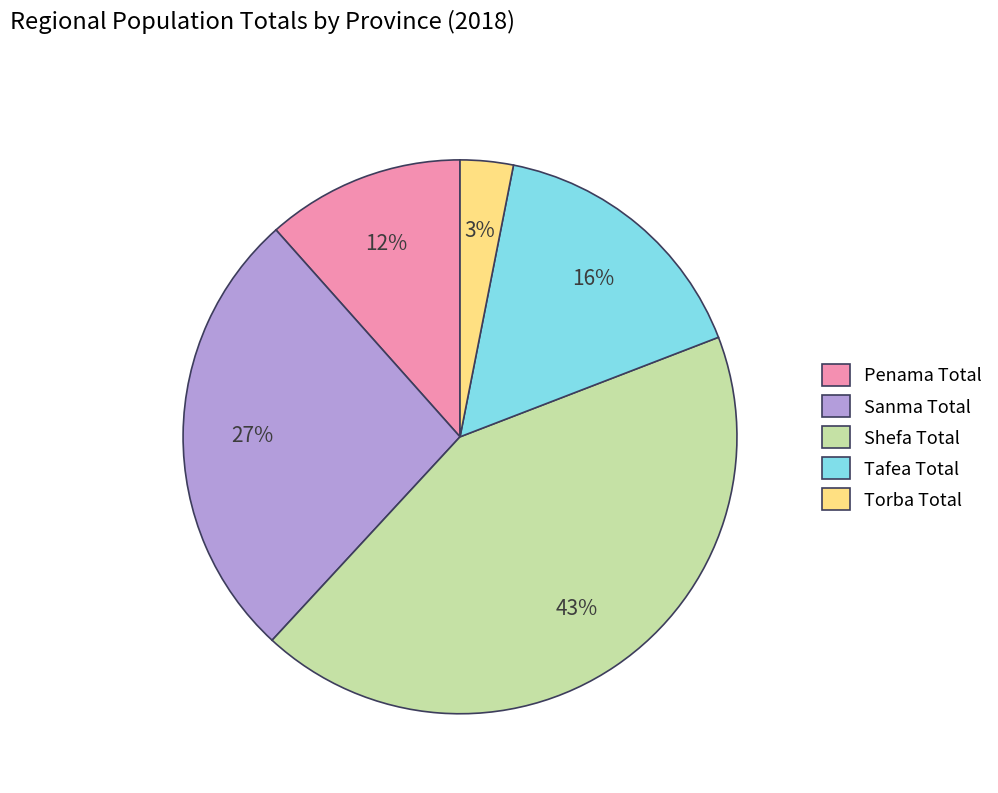

Rank the categories by value from highest to lowest.

Shefa Total, Sanma Total, Tafea Total, Penama Total, Torba Total